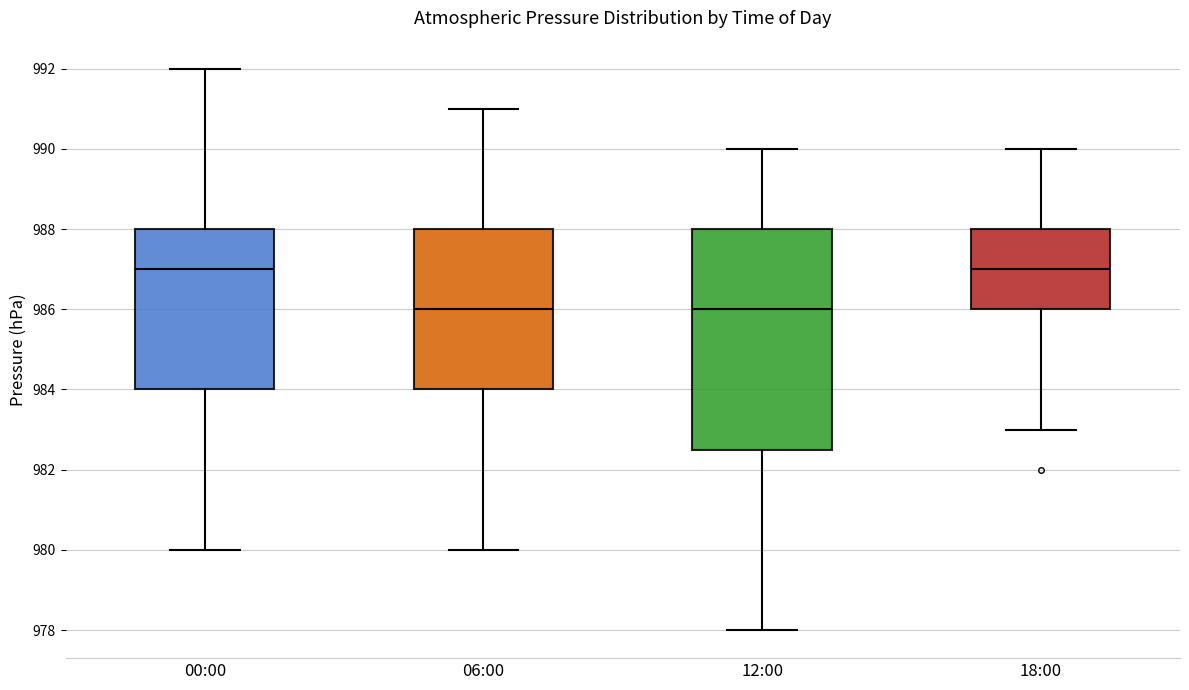

Reading left to right, read every box against the y-axis: the position of its median line, the range the box covers, and the ends of its whiskers. The values are not printed on the chart, so give them approximately, as read against the axis.

00:00: median 987.0, box 984.0 to 988.0, whiskers 980.0 to 992.0
06:00: median 986.0, box 984.0 to 988.0, whiskers 980.0 to 991.0
12:00: median 986.0, box 982.6 to 988.0, whiskers 978.0 to 990.0
18:00: median 987.0, box 986.0 to 988.0, whiskers 983.0 to 990.0